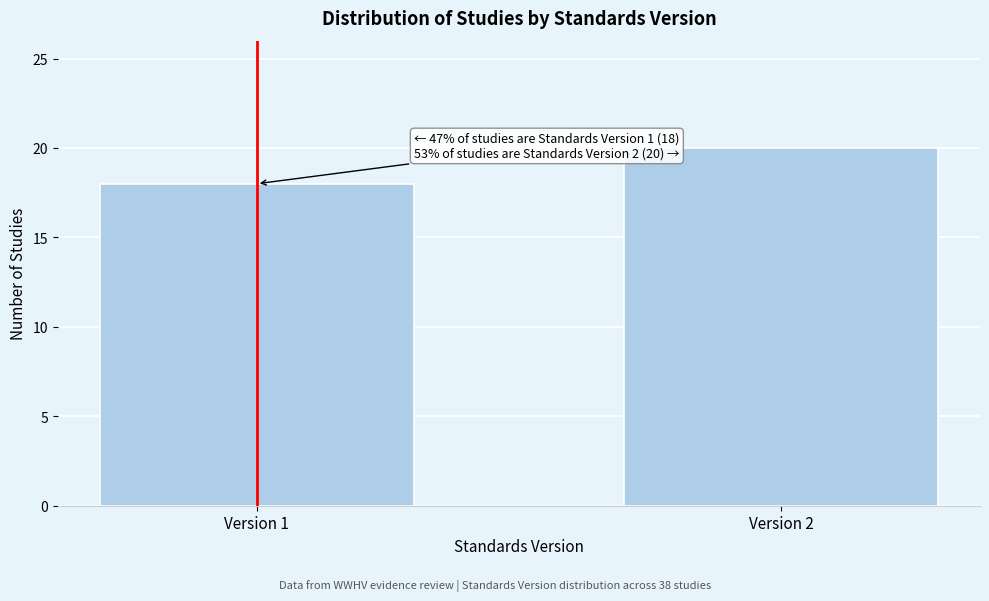

Reading left to right, transcribe all the data shown in this chart.

18	20